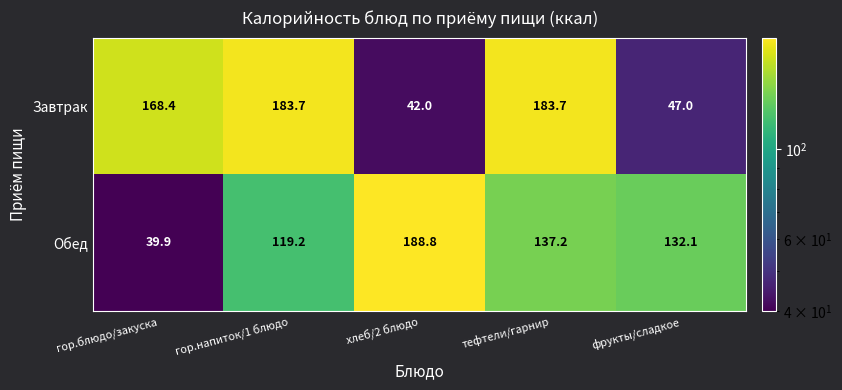

Count the number of categories in the chart.

5